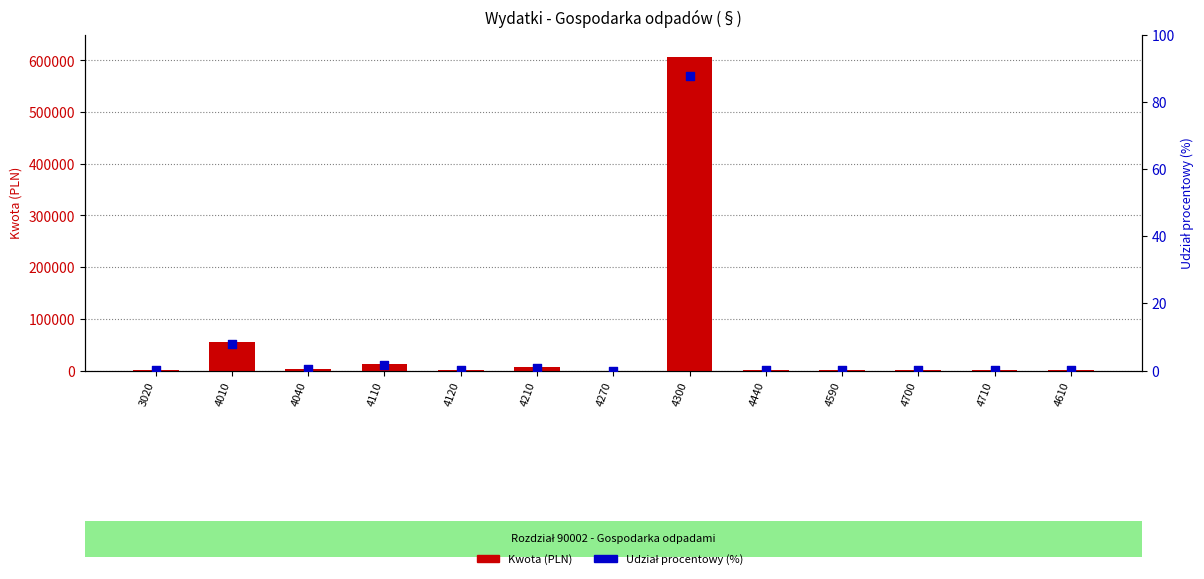

Which series reaches the maximum Y coordinate?

Kwota (PLN)